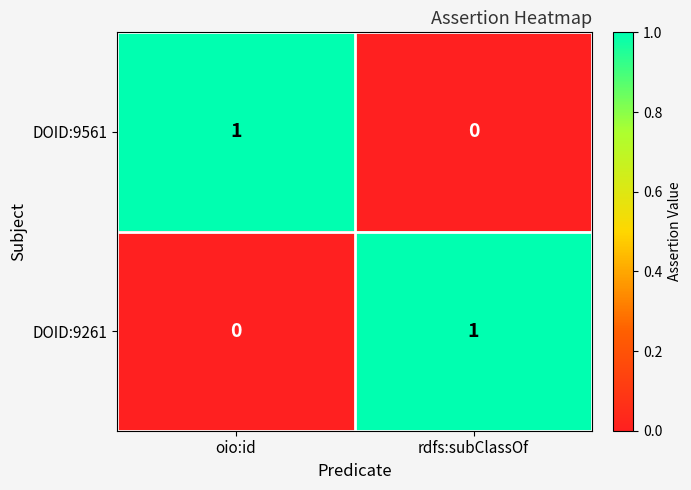

At oio:id, list the series in order from smallest to largest.

DOID:9261, DOID:9561